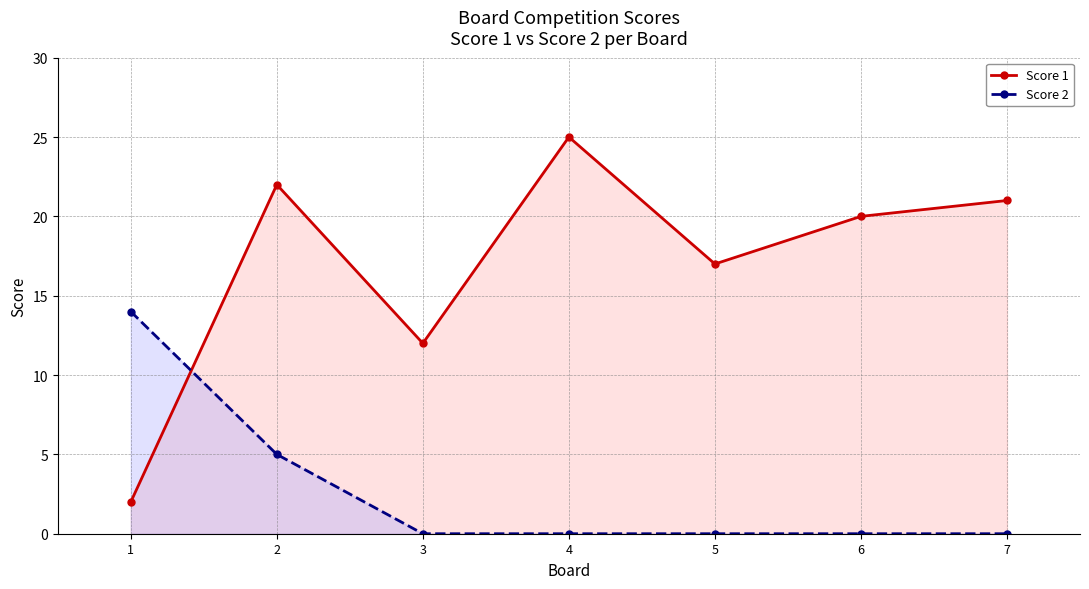

What is the difference between the maximum and minimum values in the Score 1 series?

23